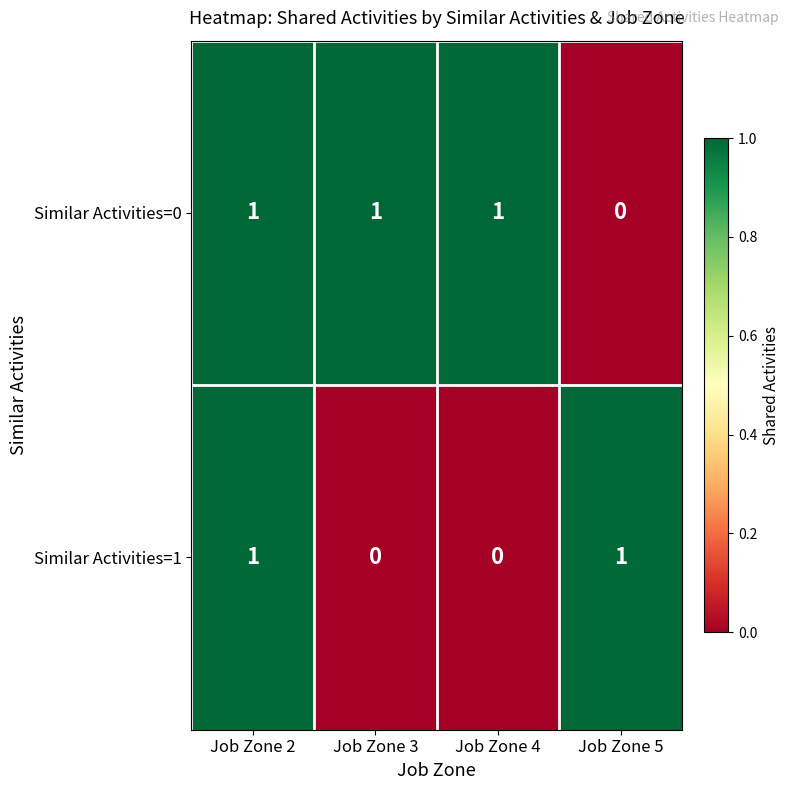

At which category is the sum across all series the highest?

Job Zone 2